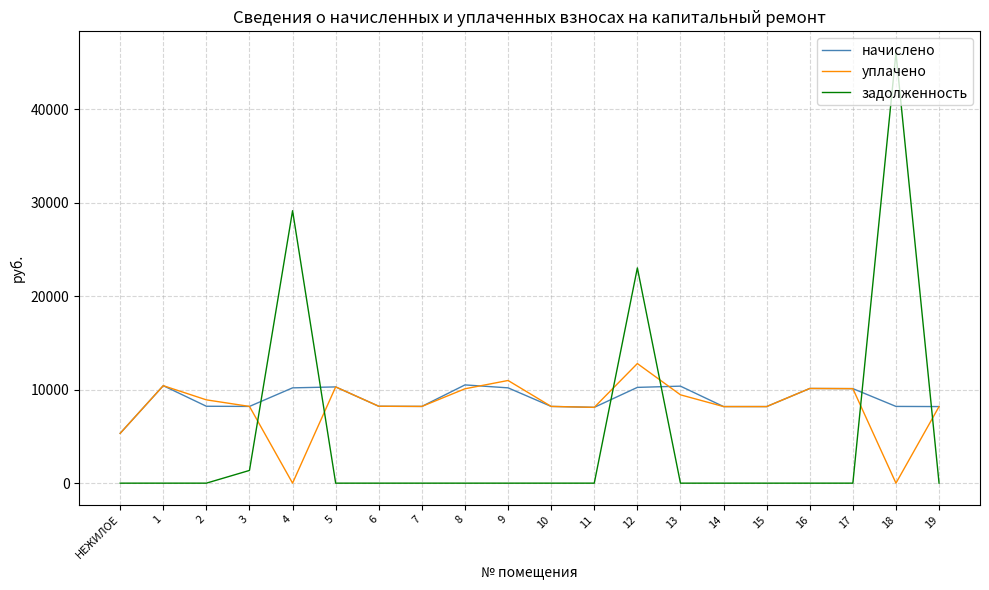

Between which two adjacent categories do уплачено and задолженность first intersect?

3 and 4